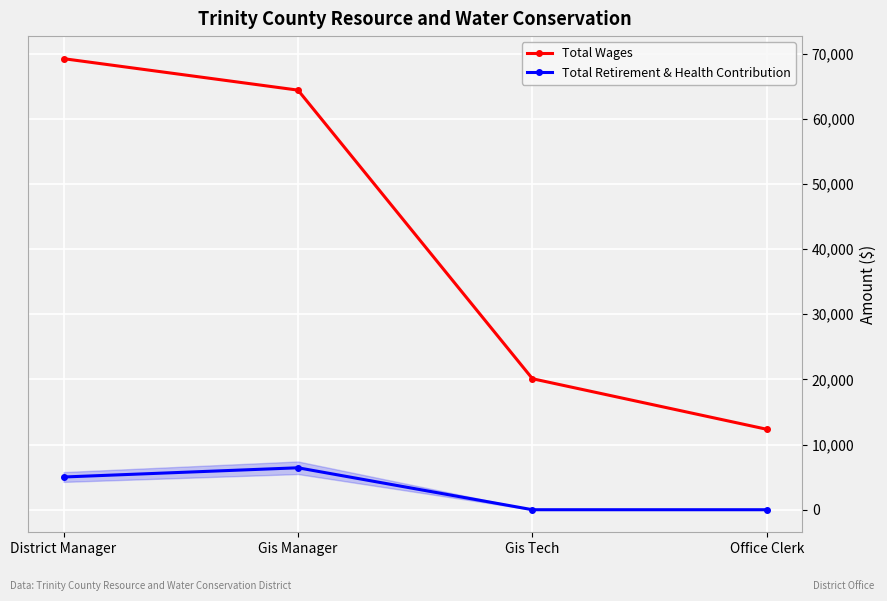

True or false: Total Wages and Total Retirement & Health Contribution intersect in this chart.

False